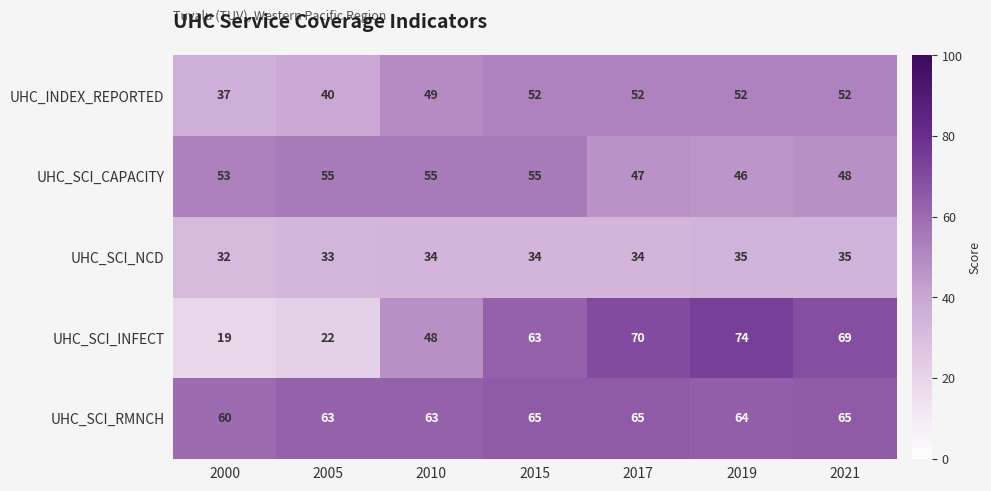

What is the sum of all UHC_INDEX_REPORTED values?

334